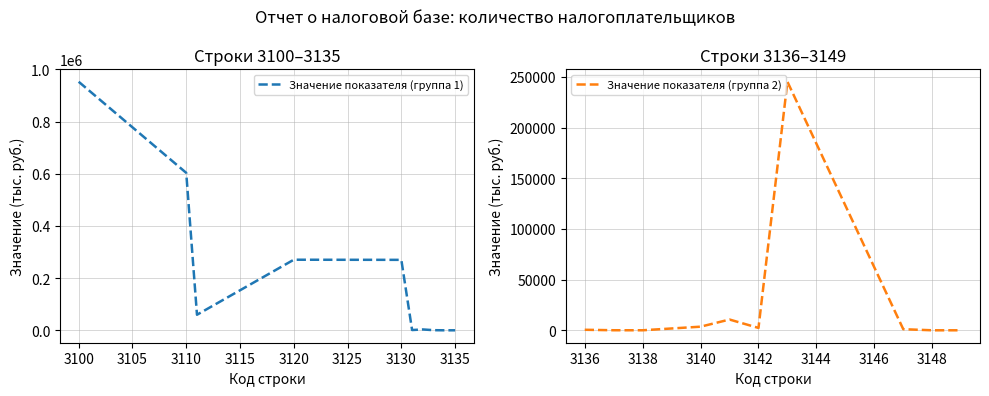

The value of Значение показателя (группа 1) at 3100 is 952583. True or false?

True